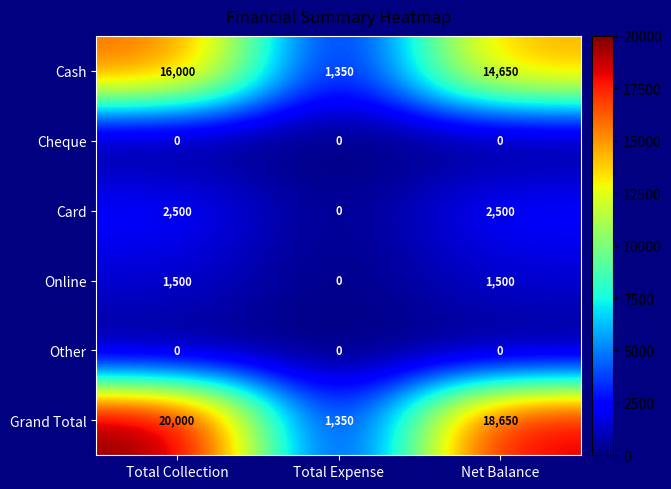

Reading left to right, list all the values displayed in this chart.

Cash: Total Collection=16000	Total Expense=1350	Net Balance=14650
Cheque: Total Collection=0	Total Expense=0	Net Balance=0
Card: Total Collection=2500	Total Expense=0	Net Balance=2500
Online: Total Collection=1500	Total Expense=0	Net Balance=1500
Other: Total Collection=0	Total Expense=0	Net Balance=0
Grand Total: Total Collection=20000	Total Expense=1350	Net Balance=18650